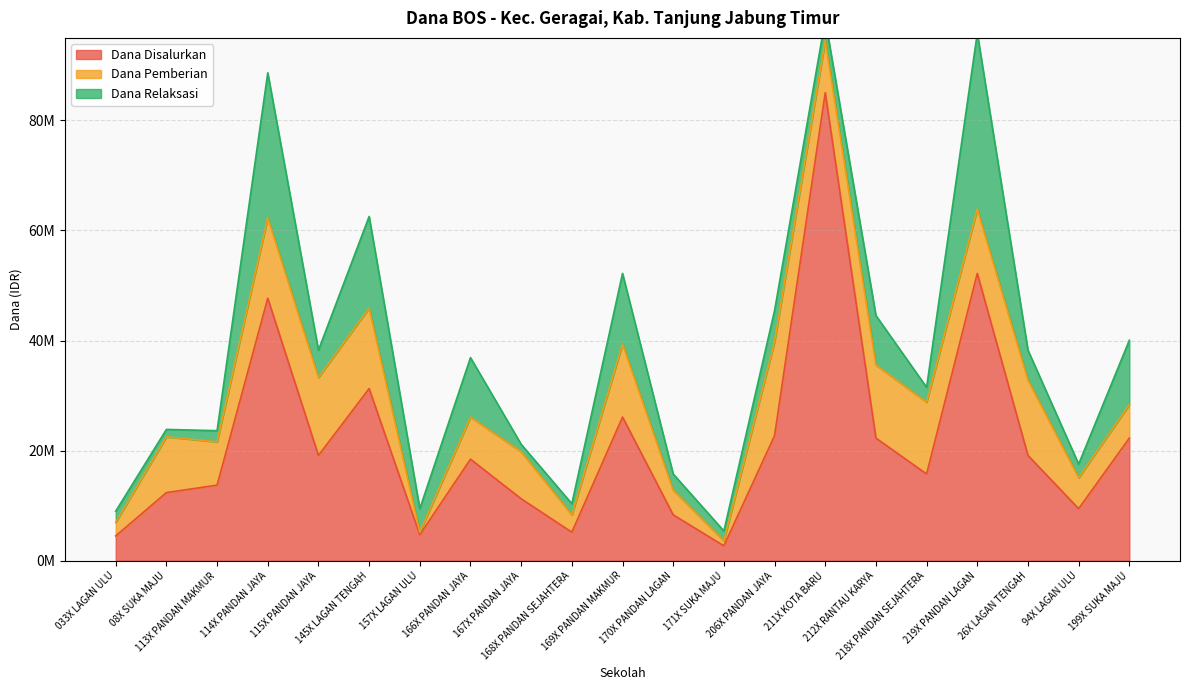

At which label does Dana Relaksasi first exceed 4275000?

114X PANDAN JAYA